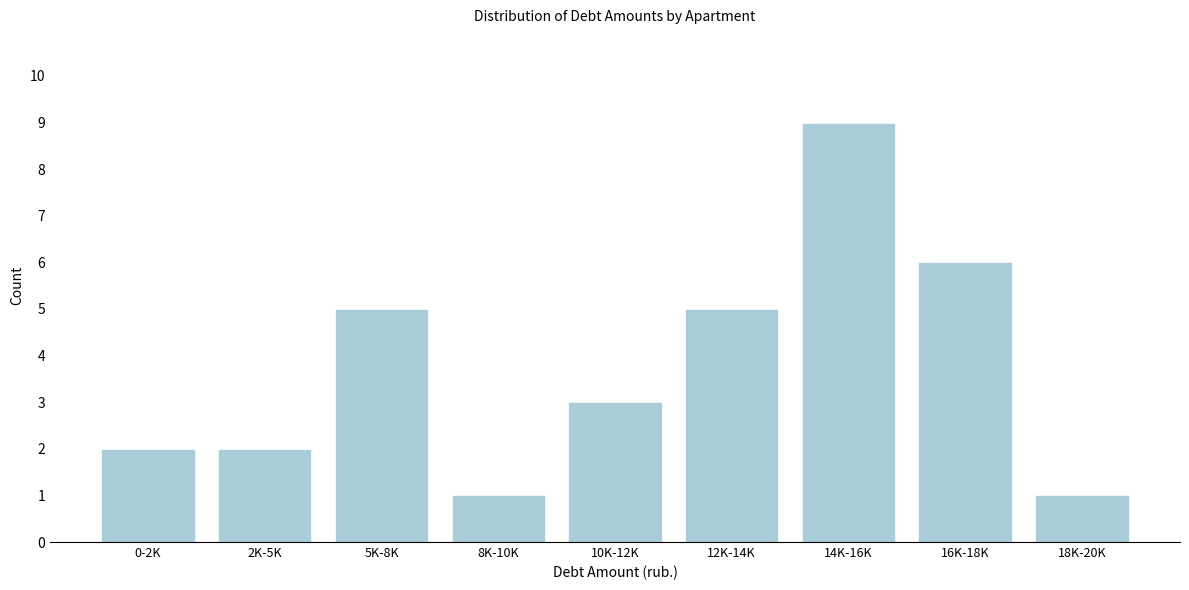

Reading left to right, extract all data points from this chart.

0-2K=2	2K-5K=2	5K-8K=5	8K-10K=1	10K-12K=3	12K-14K=5	14K-16K=9	16K-18K=6	18K-20K=1